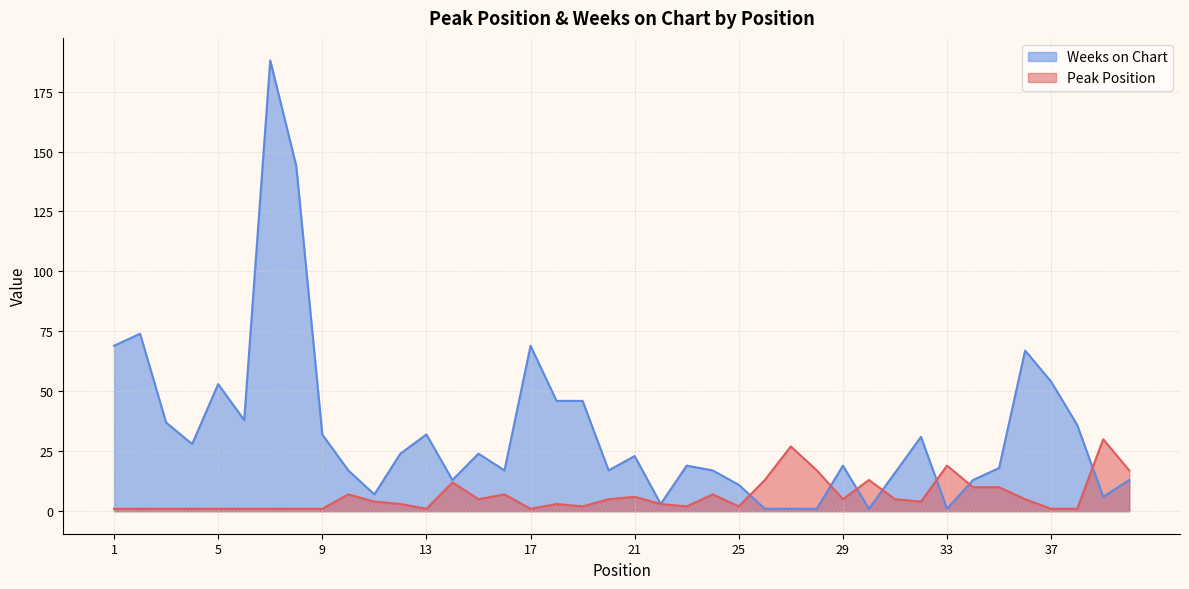

List the series in order of their overall mean, highest first.

Weeks on Chart, Peak Position